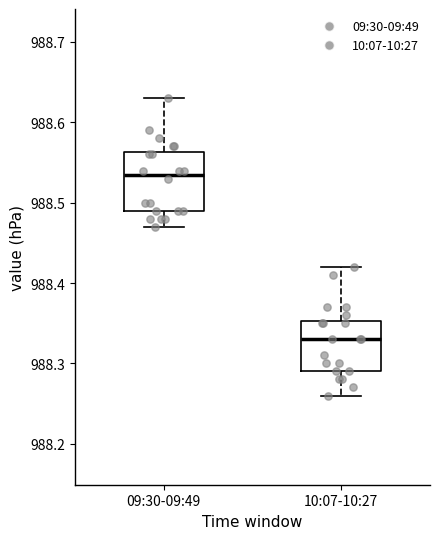

Reading left to right, read every box against the y-axis: the position of its median line, the range the box covers, and the ends of its whiskers. The values are not printed on the chart, so give them approximately, as read against the axis.

09:30-09:49: median 988.54, box 988.49 to 988.56, whiskers 988.47 to 988.63
10:07-10:27: median 988.33, box 988.29 to 988.35, whiskers 988.26 to 988.42